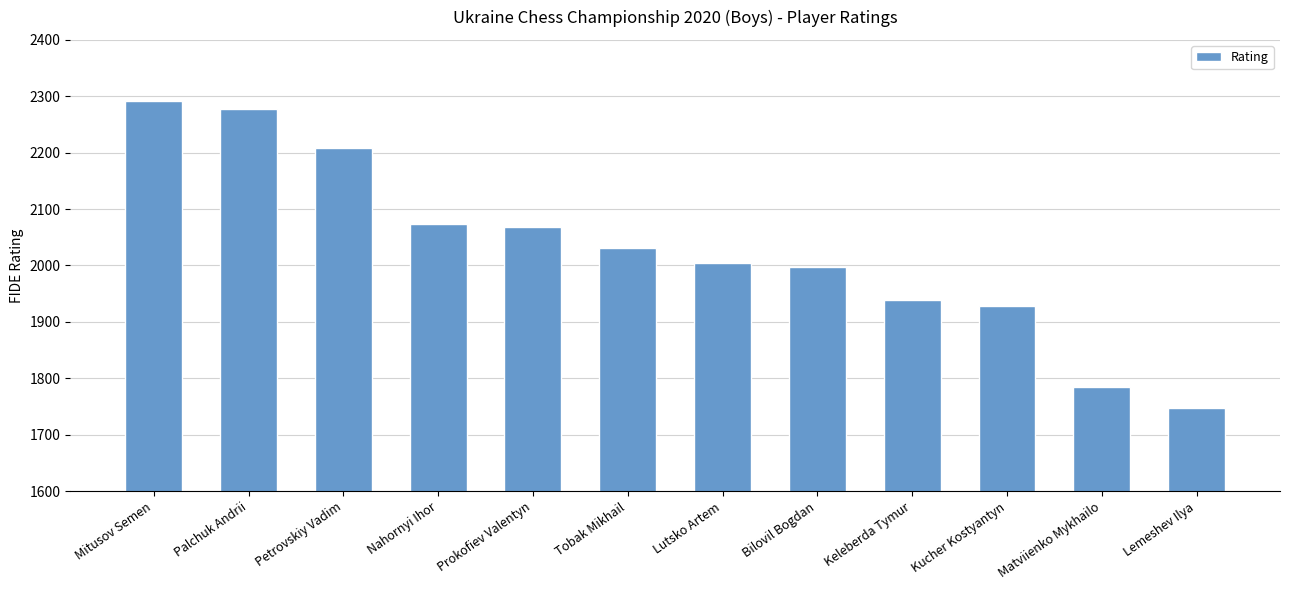

What is the value of the 11th bar from the left?

1785